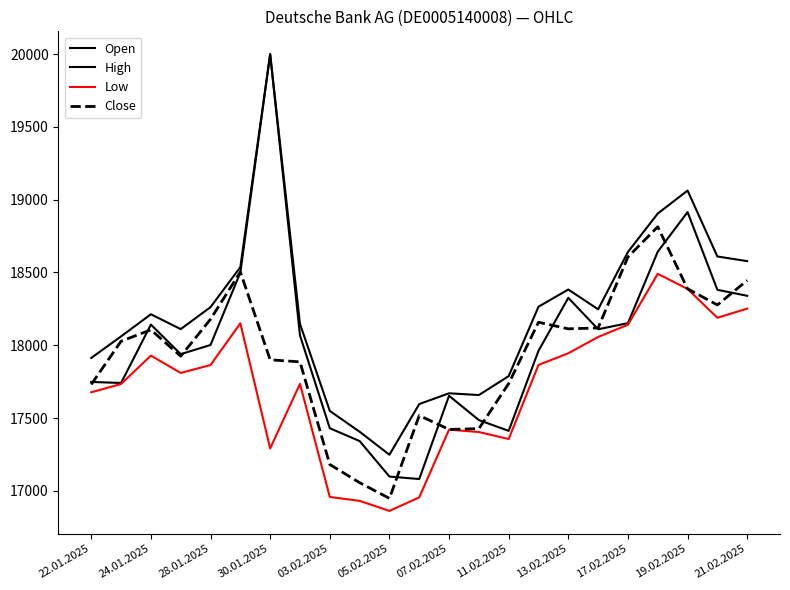

Which series has the largest range (max minus min)?

Open